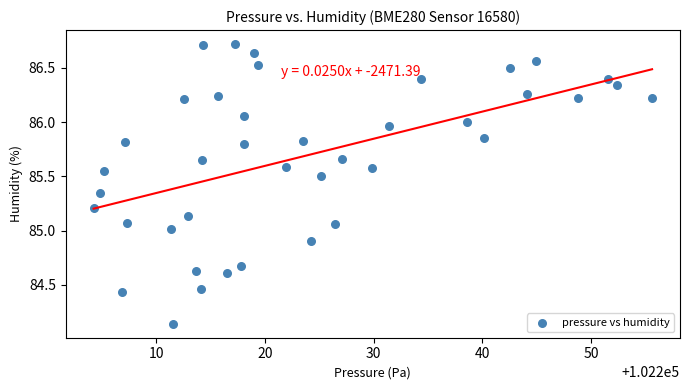

What is the range of Y values (max minus min)?

2.6